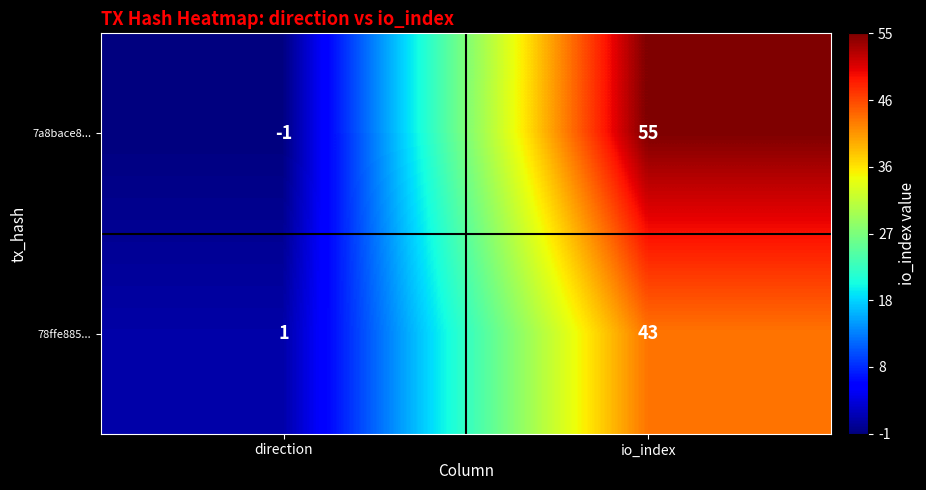

Which series has the largest range (max minus min)?

7a8bace8...